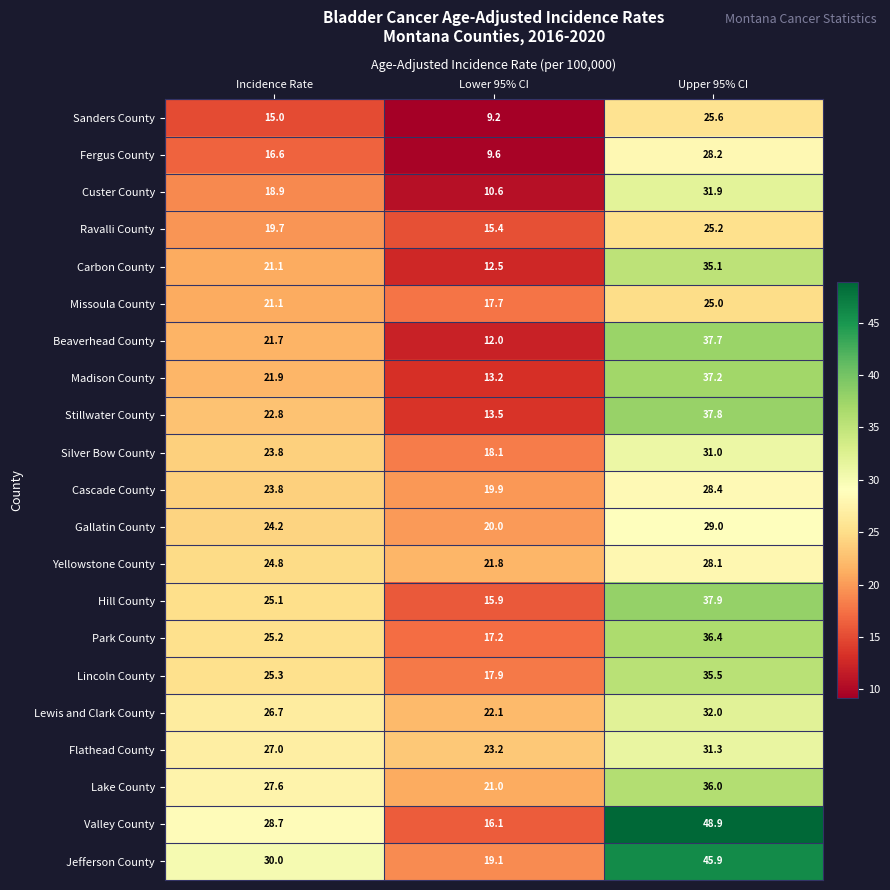

The value of Beaverhead County at Incidence Rate is 21.7. True or false?

True